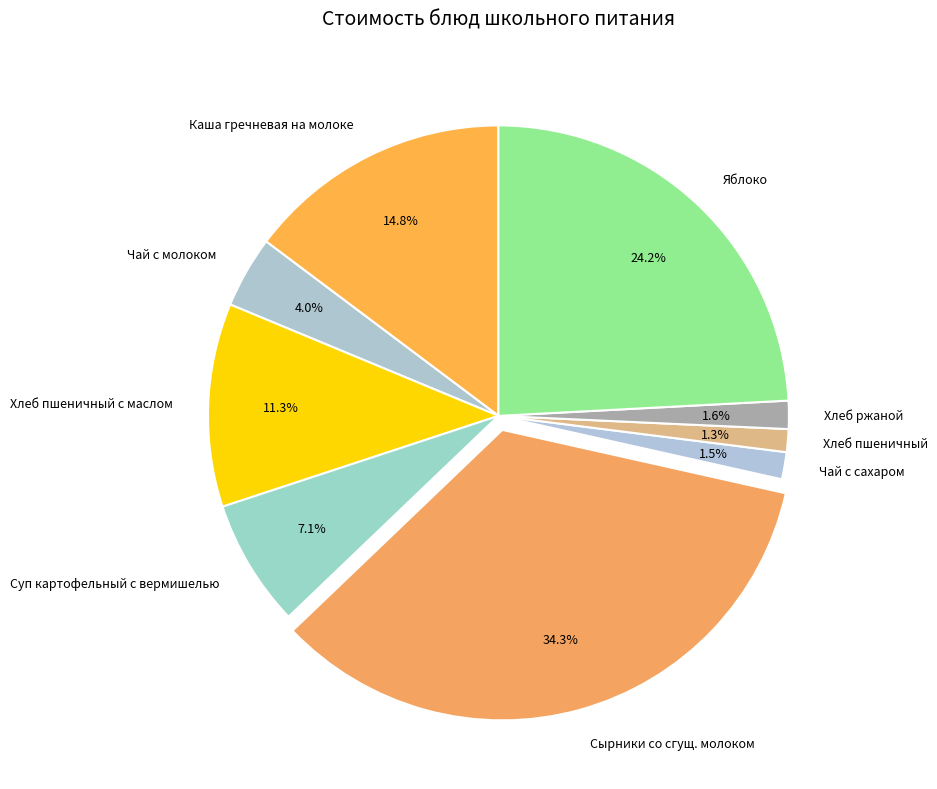

What portion of the pie excludes Хлеб пшеничный?

98.7%